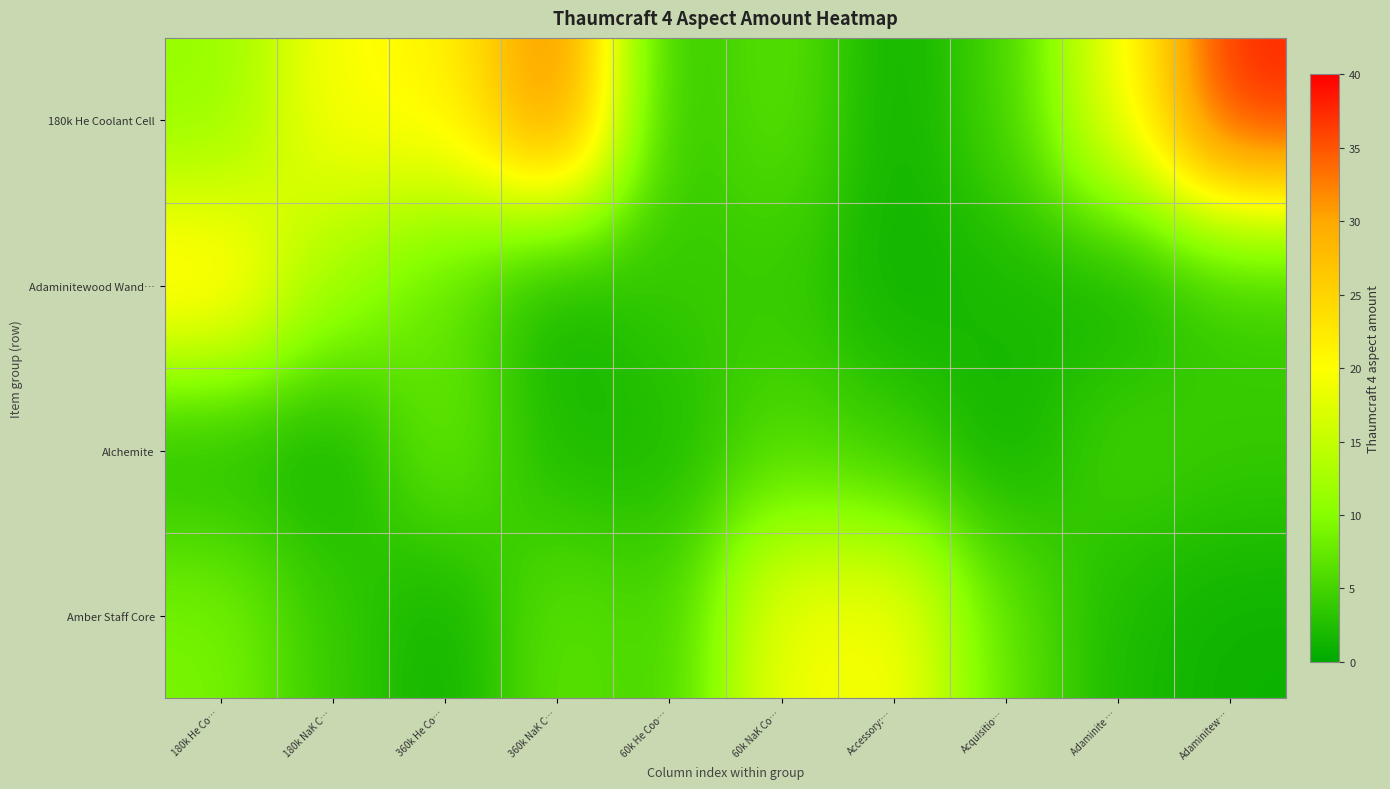

Reading left to right, list all the values displayed in this chart.

180k He Coolant Cell: 180k He Co…=11	180k NaK C…=20	360k He Co…=21	360k NaK C…=34	60k He Coo…=3	60k NaK Co…=7	Accessory:…=1	Acquisitio…=5	Adaminite …=19	Adaminitew…=38
Adaminitewood Wand…: 180k He Co…=23	180k NaK C…=12	360k He Co…=7	360k NaK C…=1	60k He Coo…=4	60k NaK Co…=4	Accessory:…=1	Acquisitio…=2	Adaminite …=1	Adaminitew…=4
Alchemite: 180k He Co…=2	180k NaK C…=1	360k He Co…=8	360k NaK C…=2	60k He Coo…=2	60k NaK Co…=6	Accessory:…=4	Acquisitio…=1	Adaminite …=5	Adaminitew…=4
Amber Staff Core: 180k He Co…=9	180k NaK C…=4	360k He Co…=1	360k NaK C…=7	60k He Coo…=5	60k NaK Co…=19	Accessory:…=20	Acquisitio…=7	Adaminite …=2	Adaminitew…=1